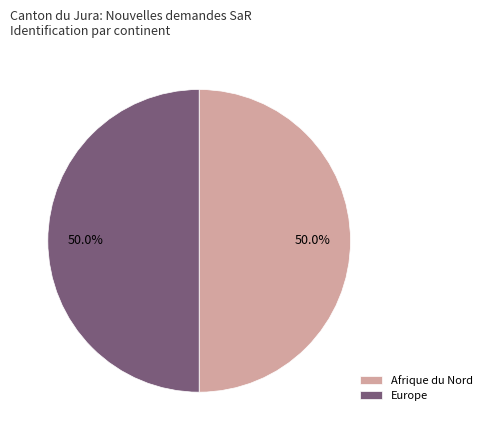

What portion of the pie excludes Afrique du Nord?

50.0%